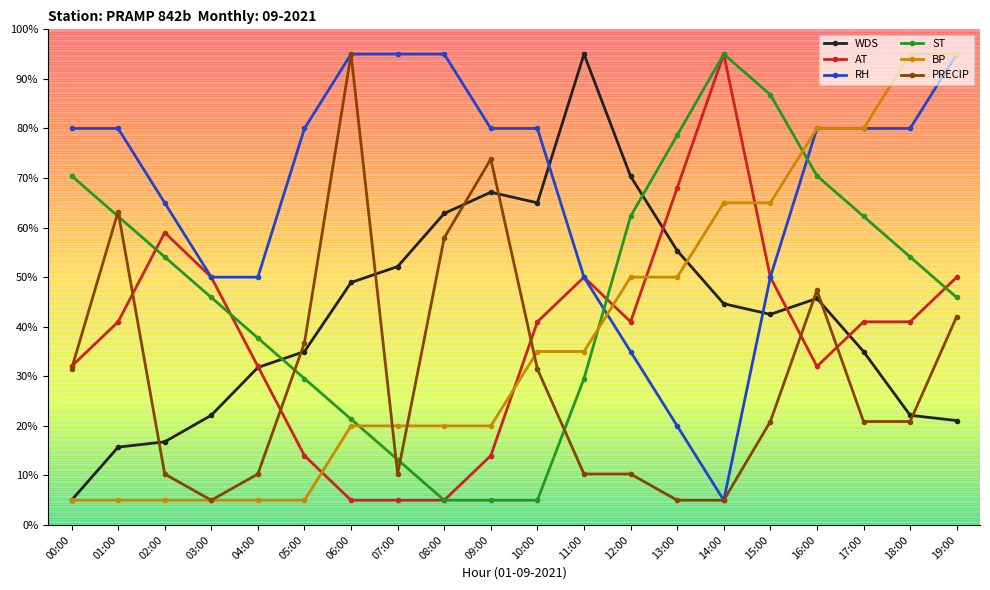

Which series changed the most between 02:00 and 18:00?

BP